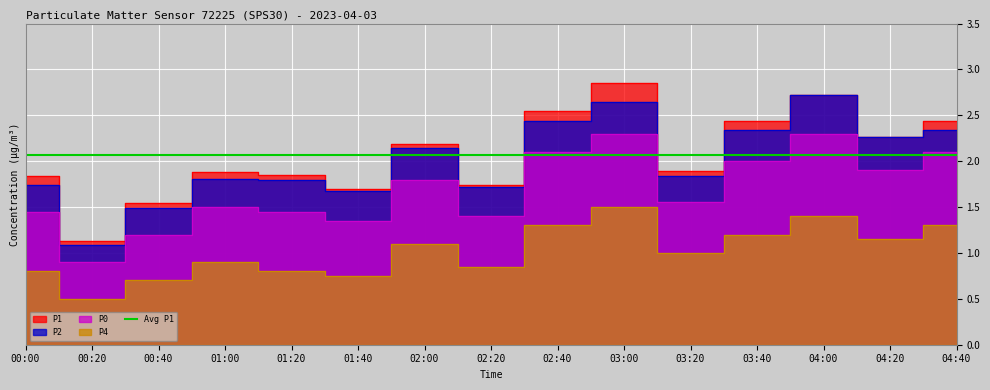

Which series has the widest spread of values?

P1